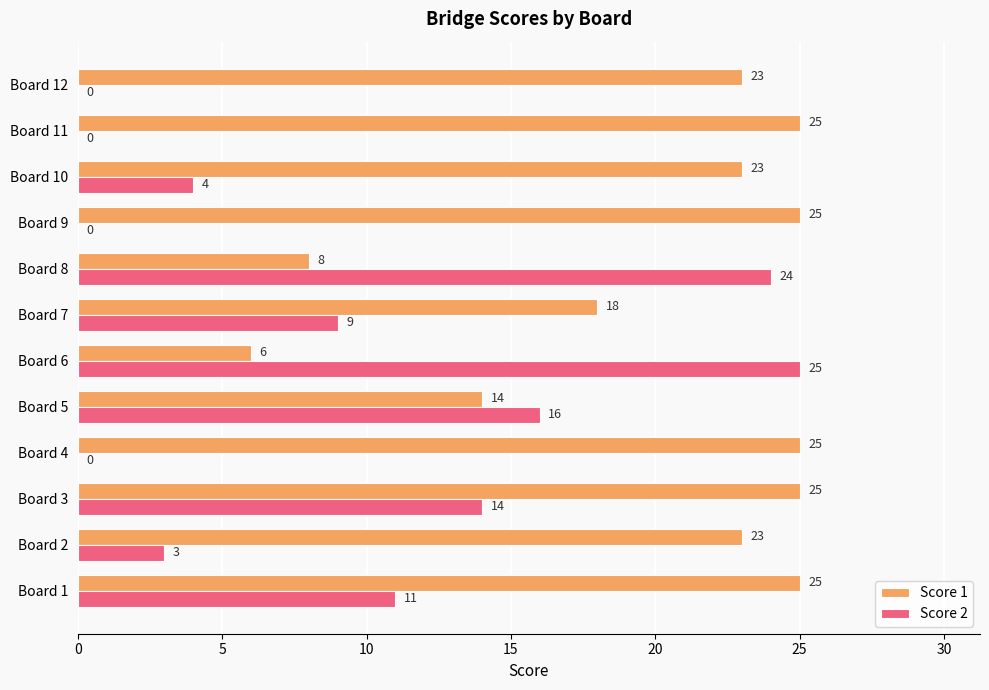

Is it true that Score 1 equals 25 at Board 1?

True